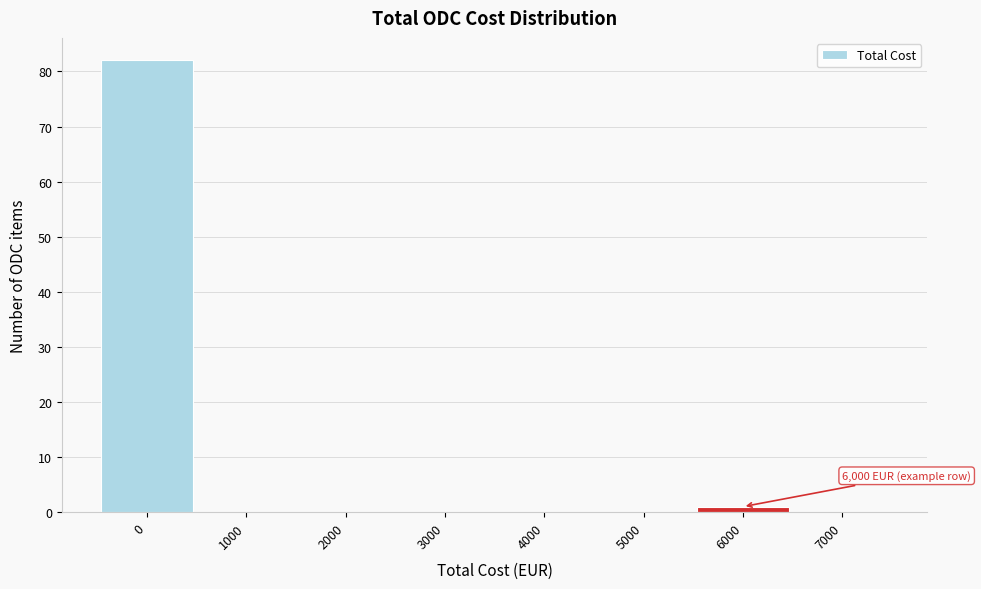

Over which range of the x-axis is the bar tallest?

-500 to 500